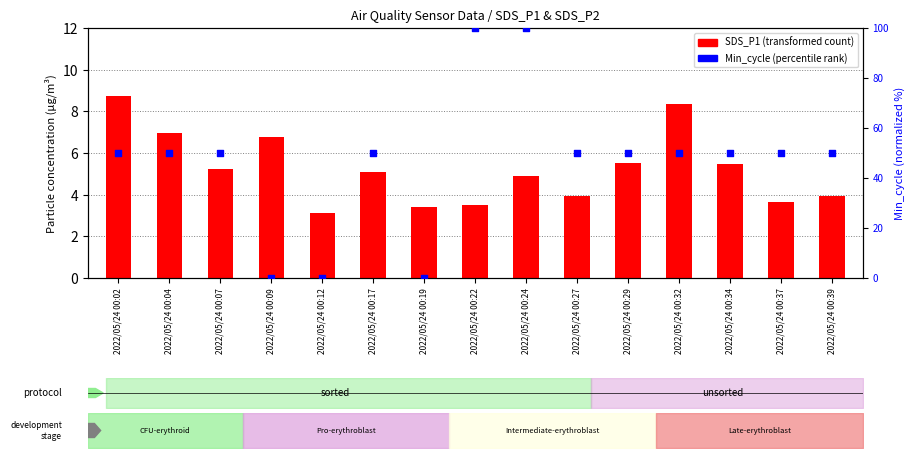

Which has a higher value, 2022/05/24 00:19 or 2022/05/24 00:27?

2022/05/24 00:27